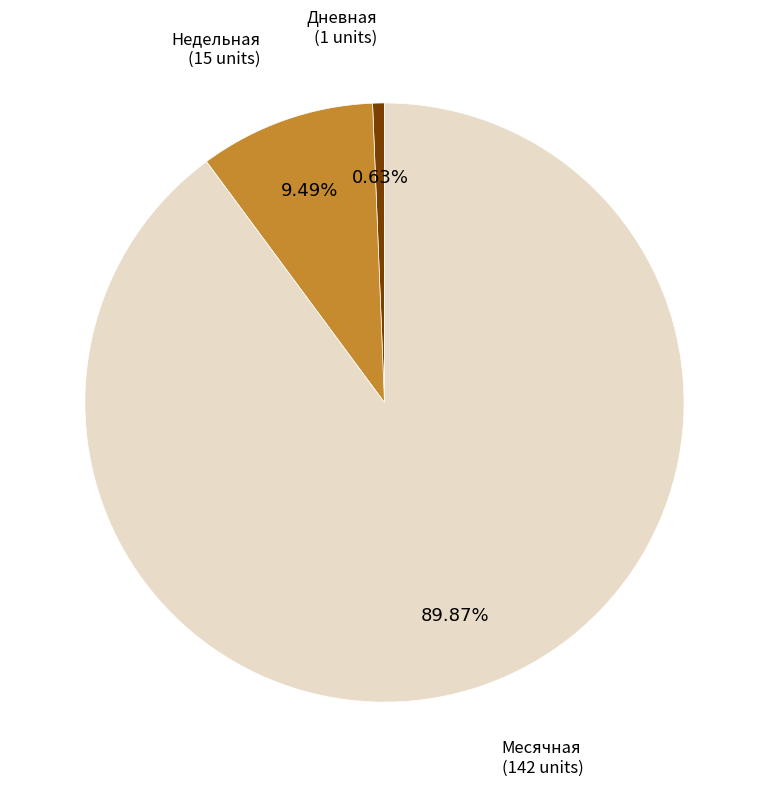

Does any single category account for the majority?

Yes